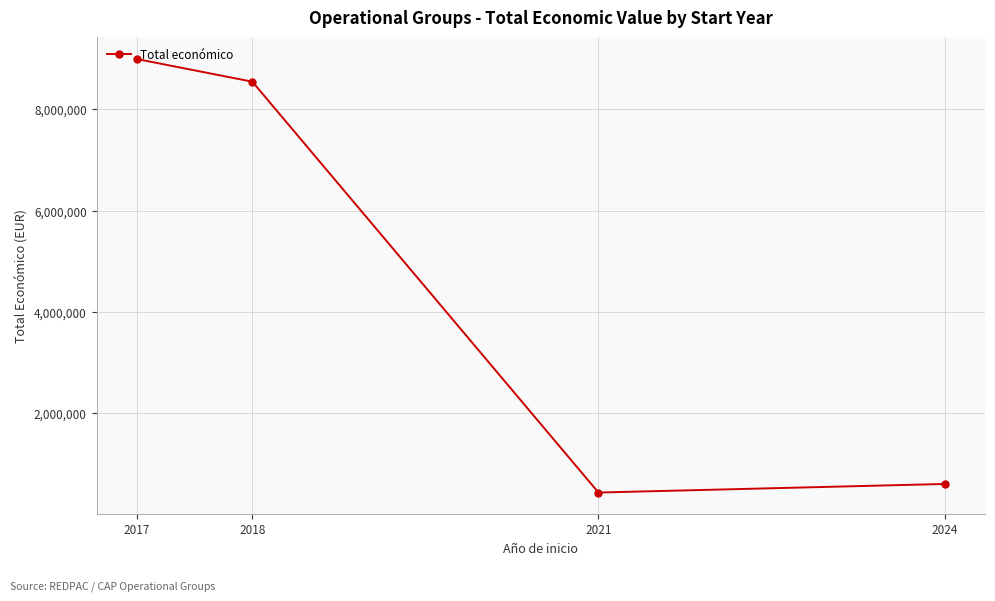

What is the greatest value displayed?

8996242